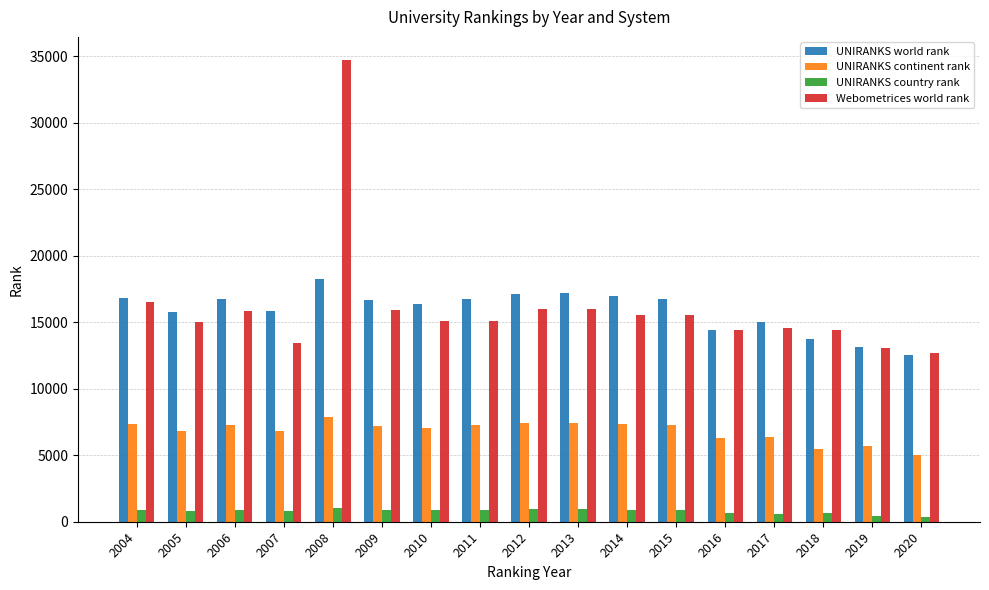

Are the bars grouped side by side (vs. stacked)?

Yes